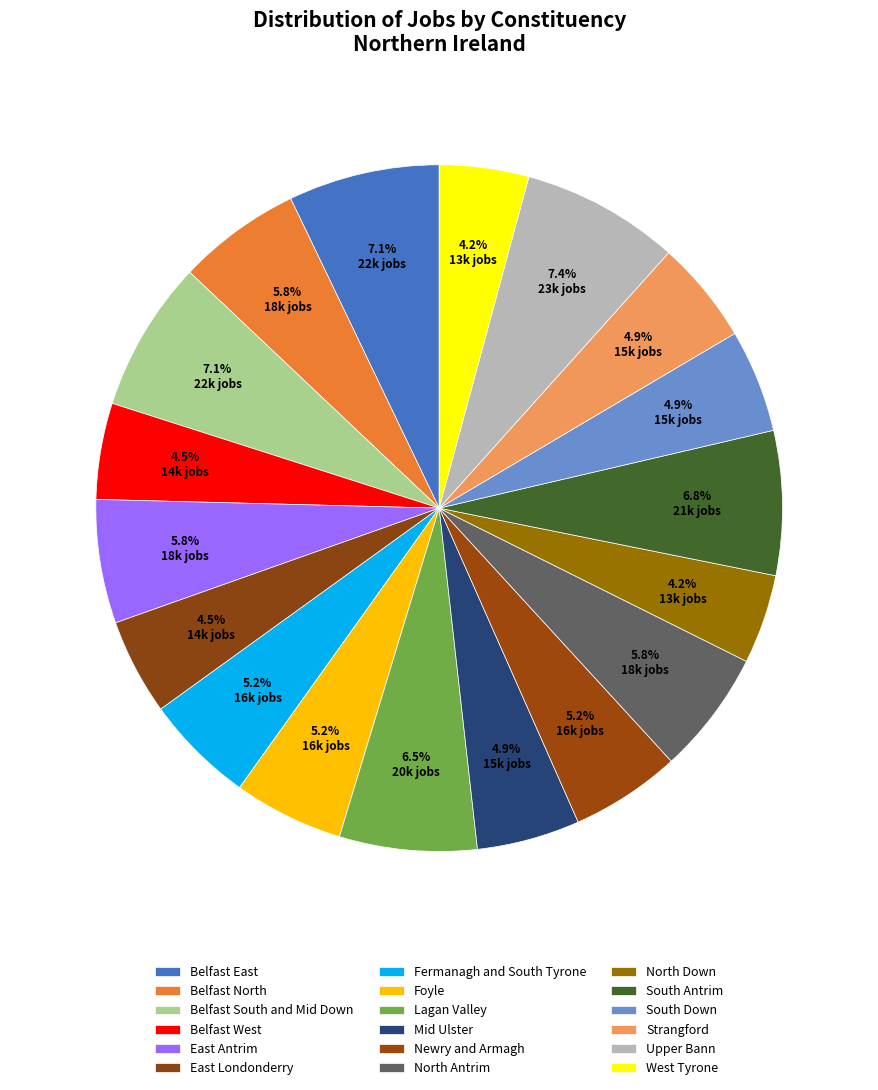

To the nearest percent, what is the combined percentage of North Antrim and East Antrim?

12%